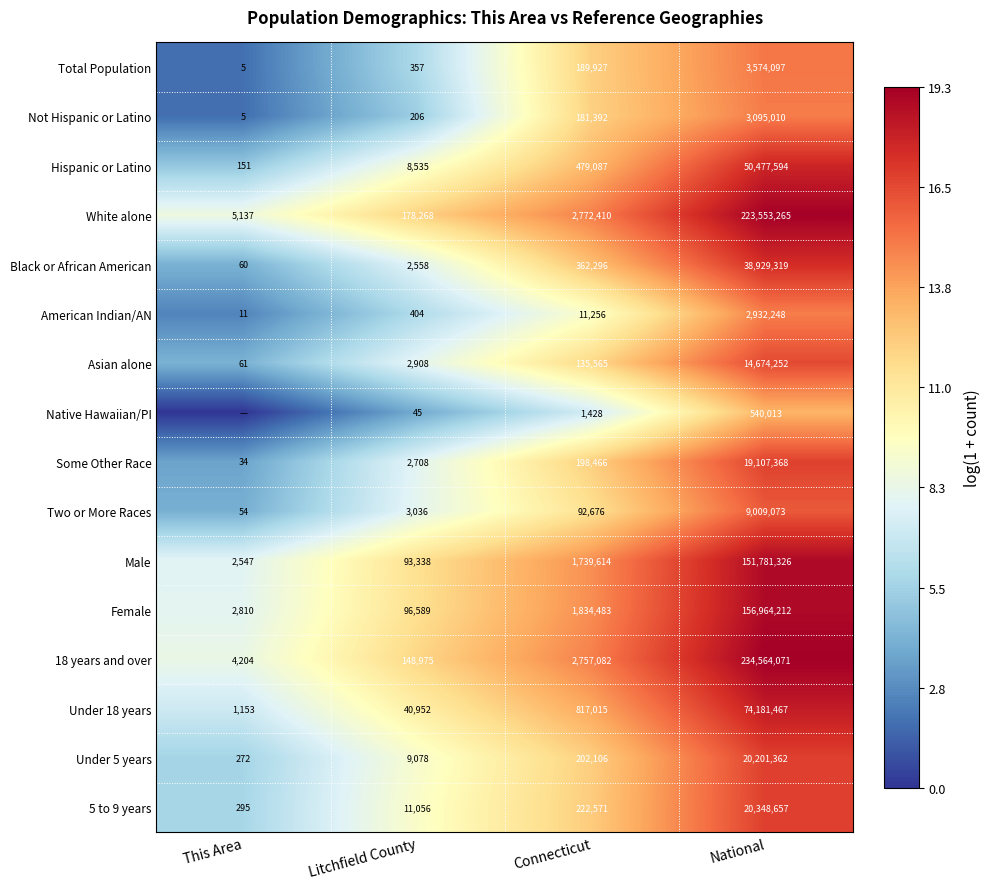

Read the Not Hispanic or Latino value at Litchfield County.

206